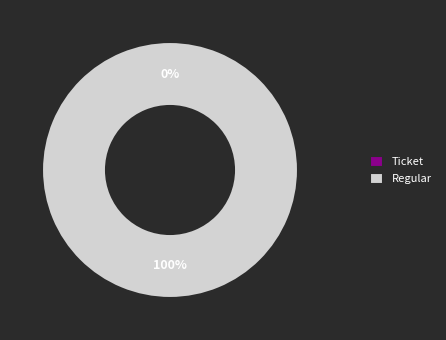

Rank the categories by value from lowest to highest.

Ticket, Regular